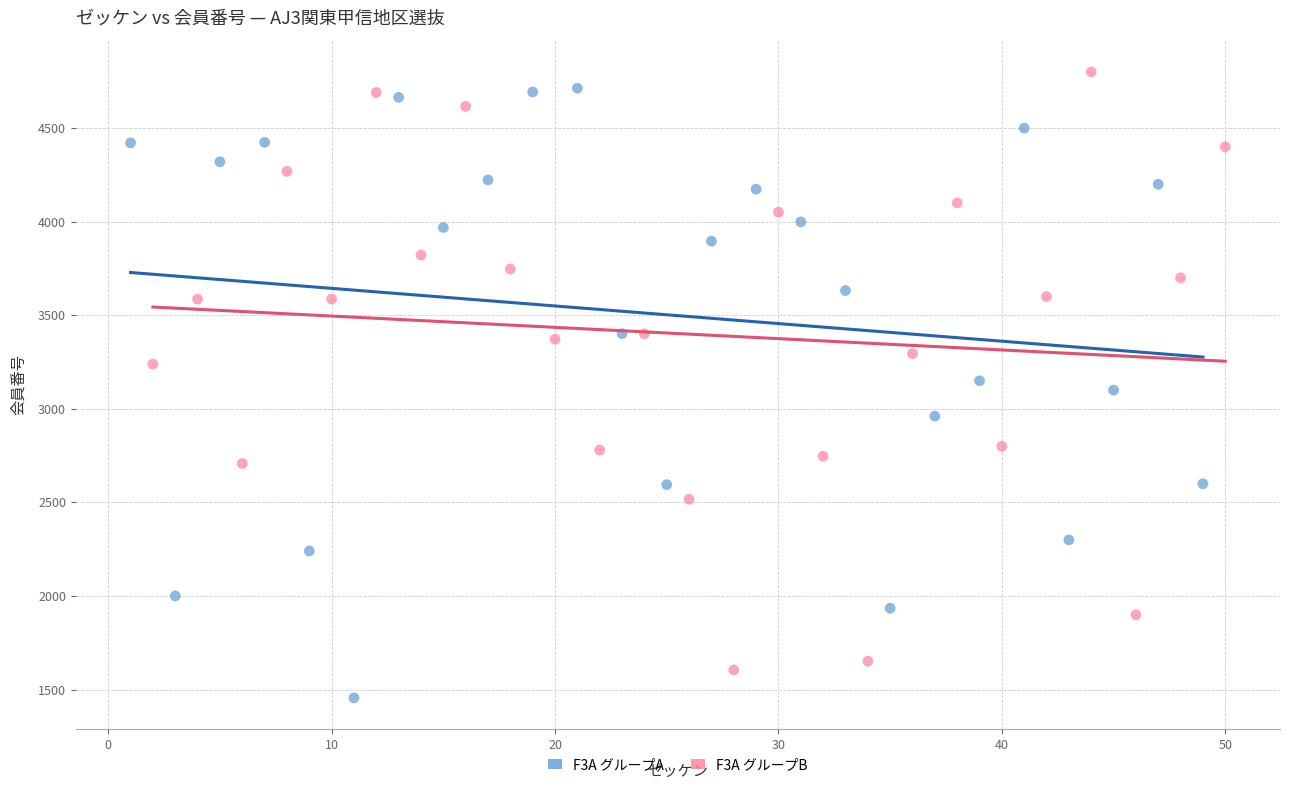

Which series reaches the minimum Y coordinate?

F3A グループA